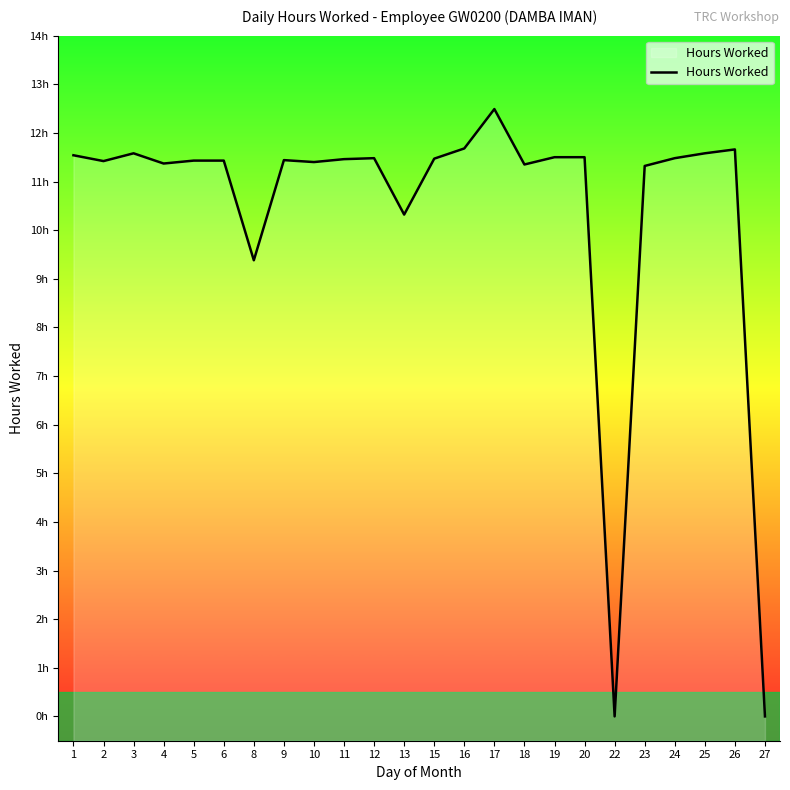

True or false: the data has more than 2 interior local peaks.

True